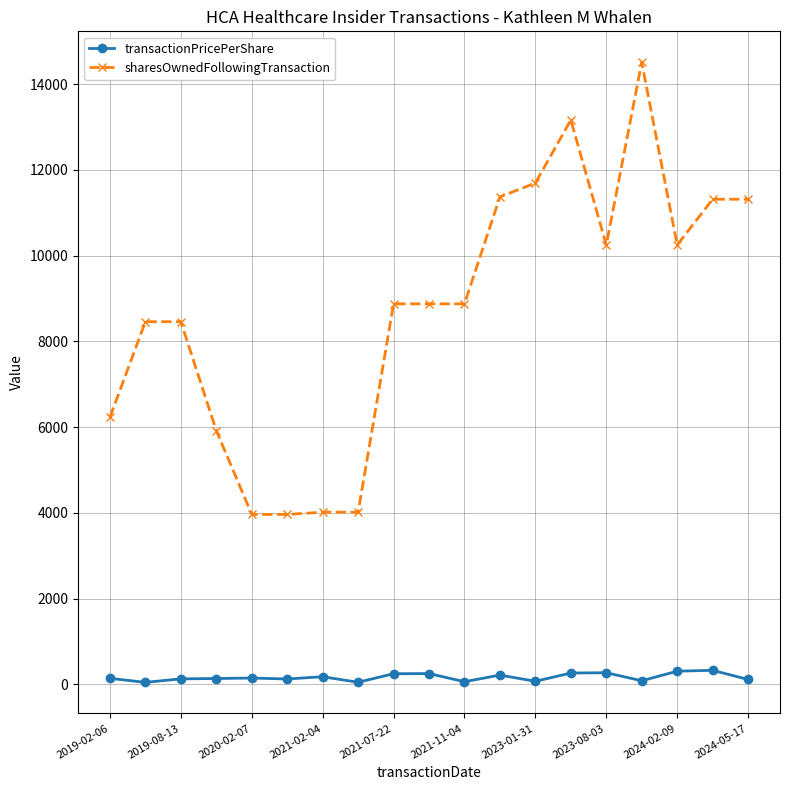

True or false: sharesOwnedFollowingTransaction has more than 0 interior local peaks.

True